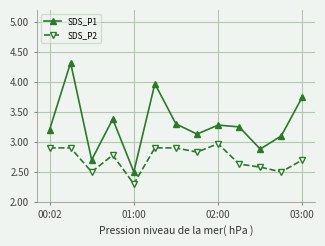

Does the chart have visible grid lines?

Yes